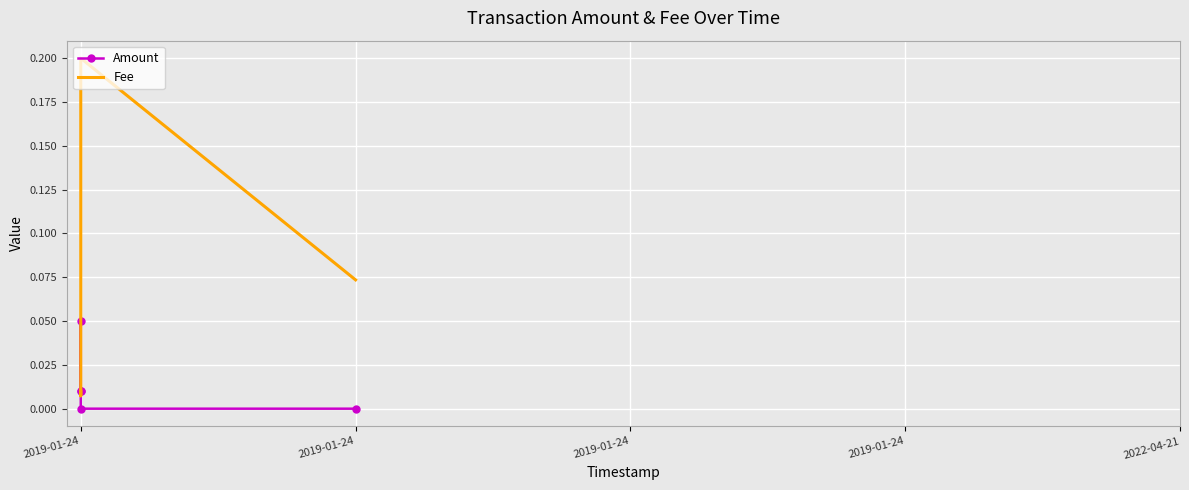

How many data points does each series have?

5